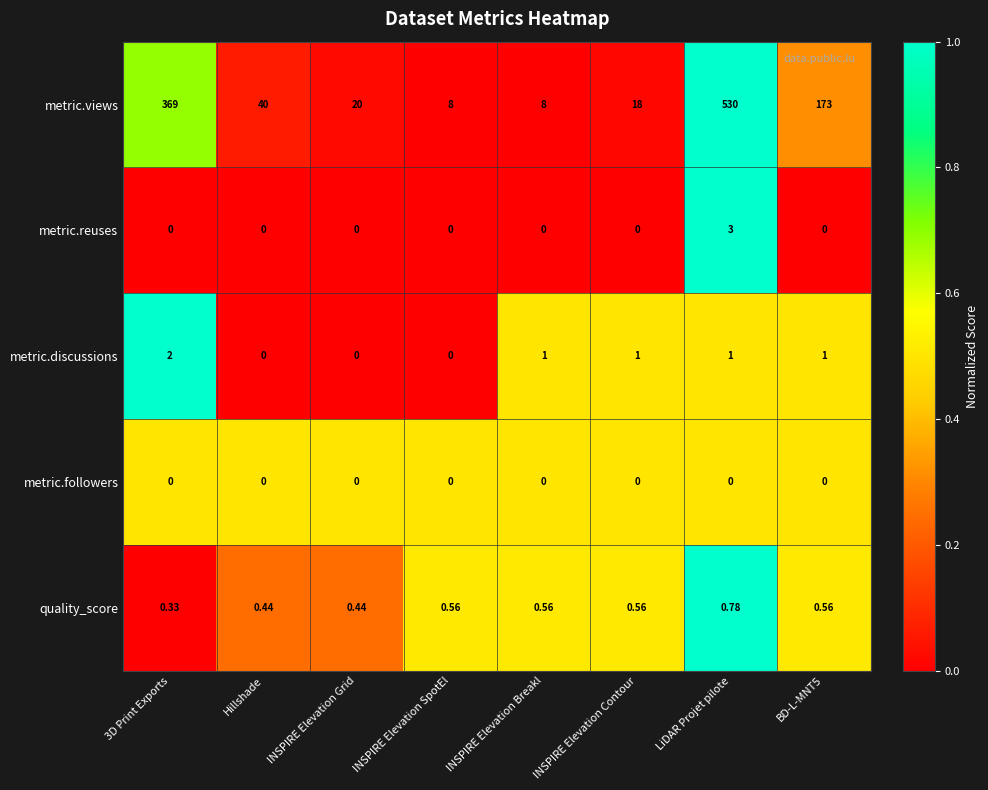

Which series changed the most between 3D Print Exports and Hillshade?

metric.views